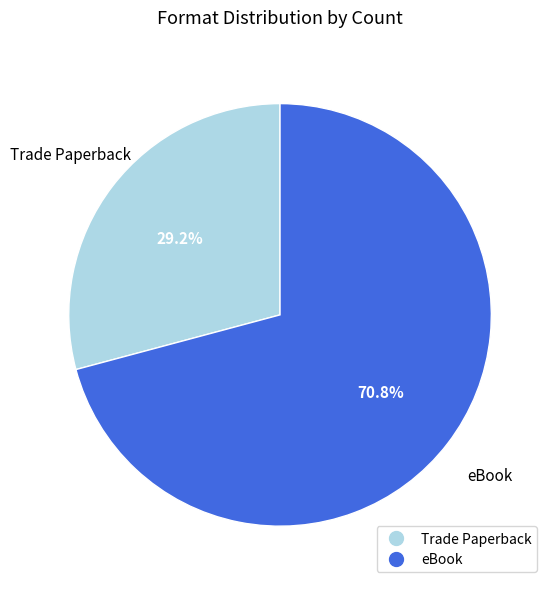

Do Trade Paperback and eBook together represent more than half of the pie?

Yes